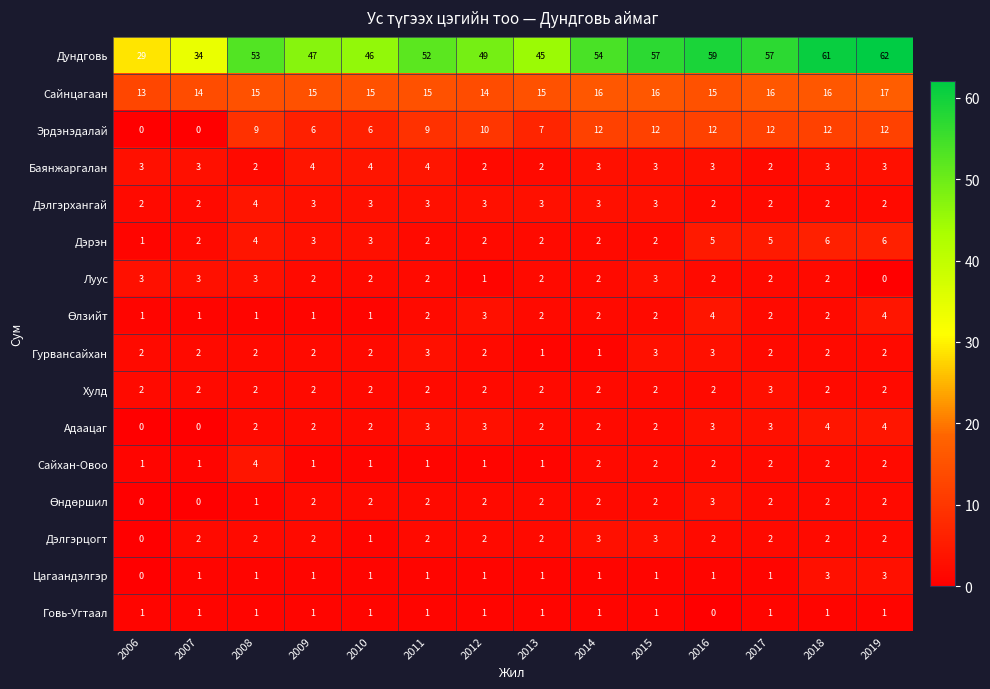

What is the sum of the Луус values at 2014 and 2017?

4